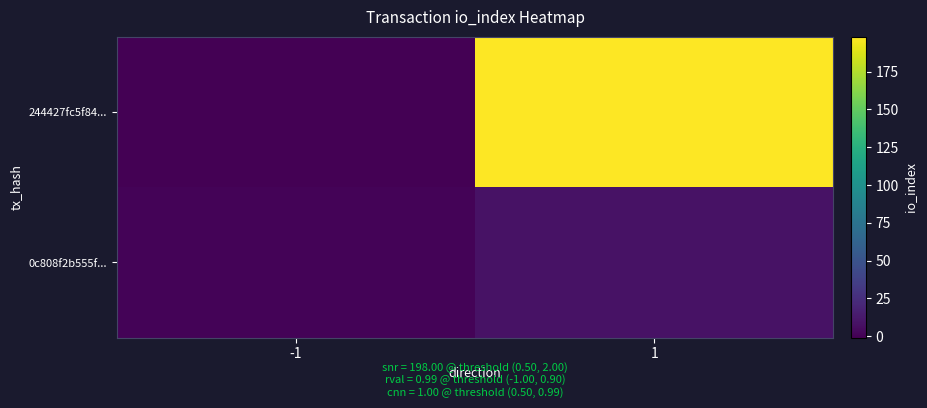

Which category has the highest value across all series?

1